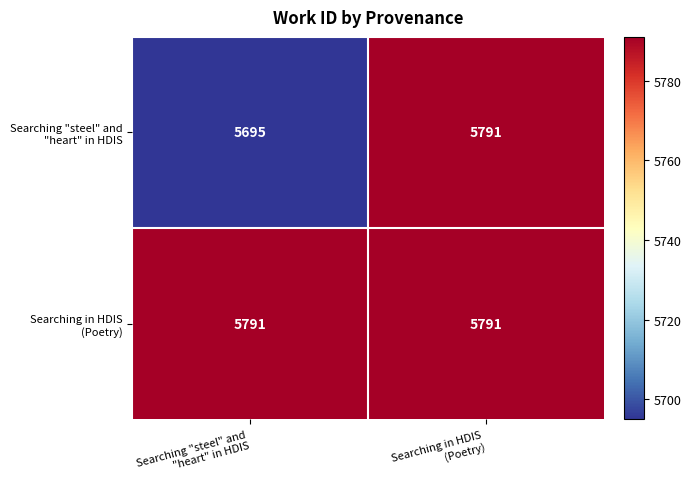

What is the greatest value displayed?

5791